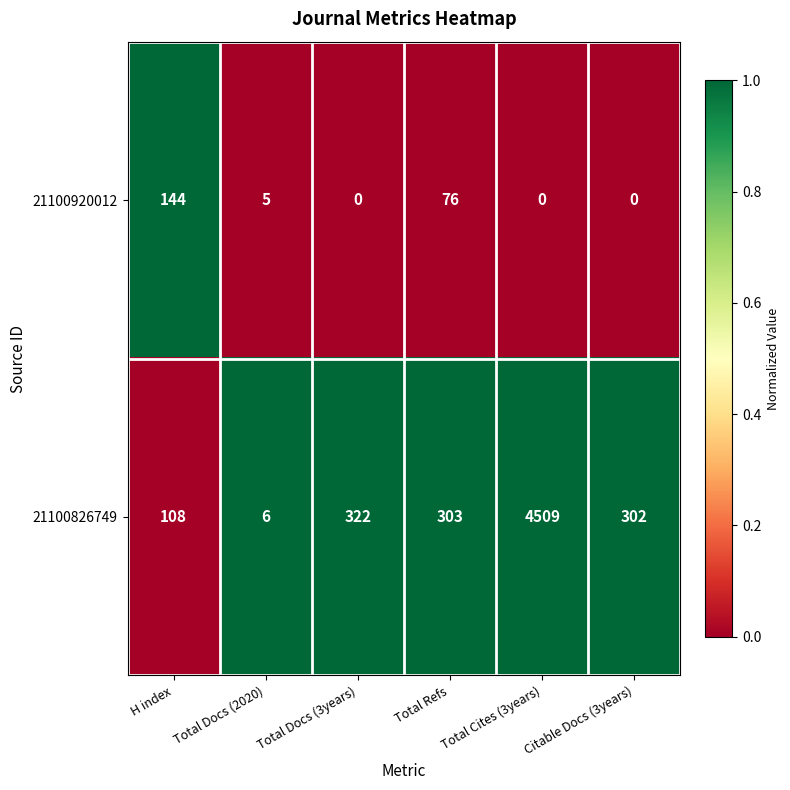

List the series in order of their overall mean, lowest first.

21100920012, 21100826749